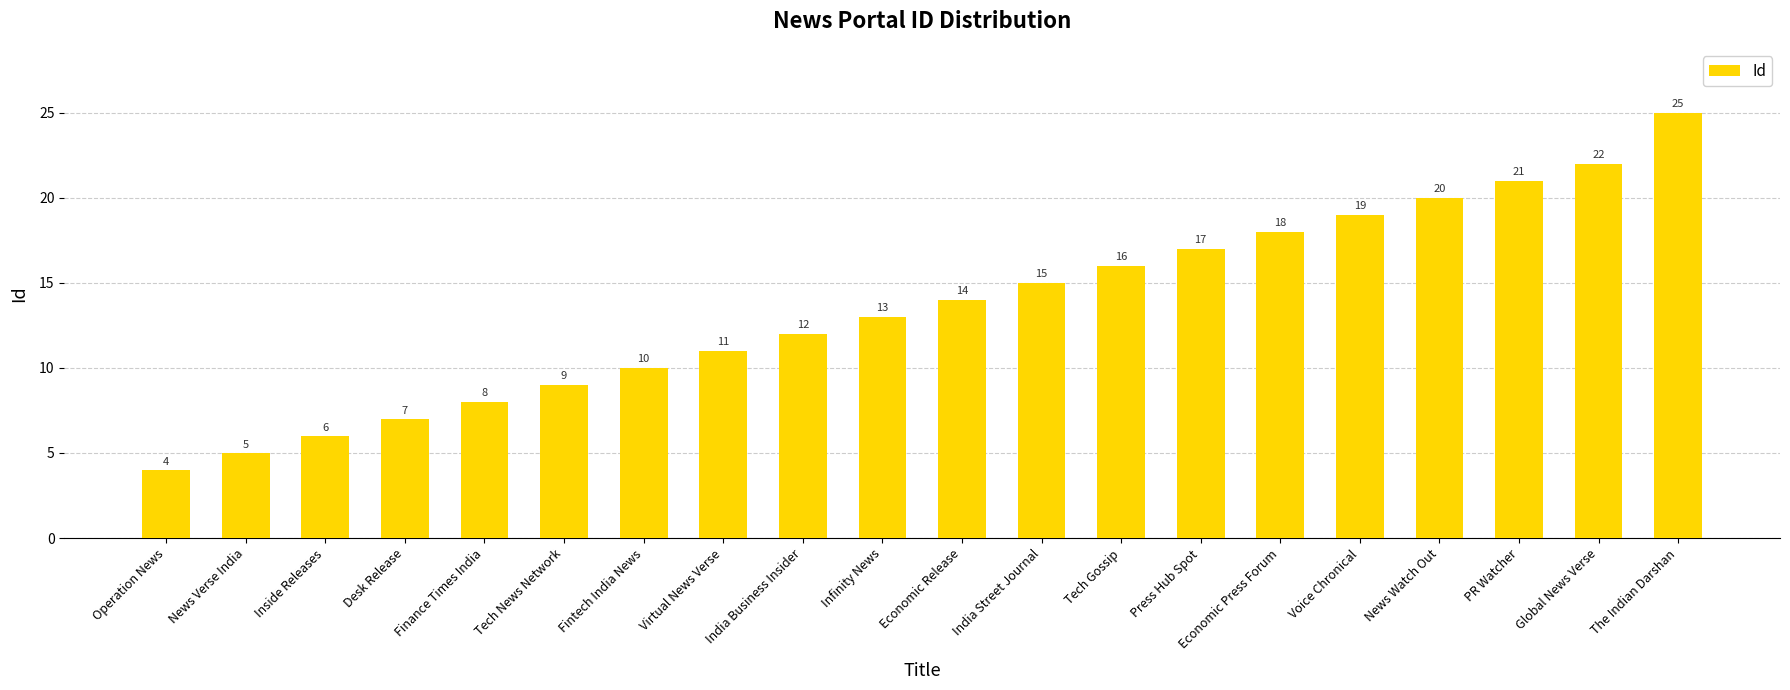

What is the change in value from Tech News Network to The Indian Darshan?

+16